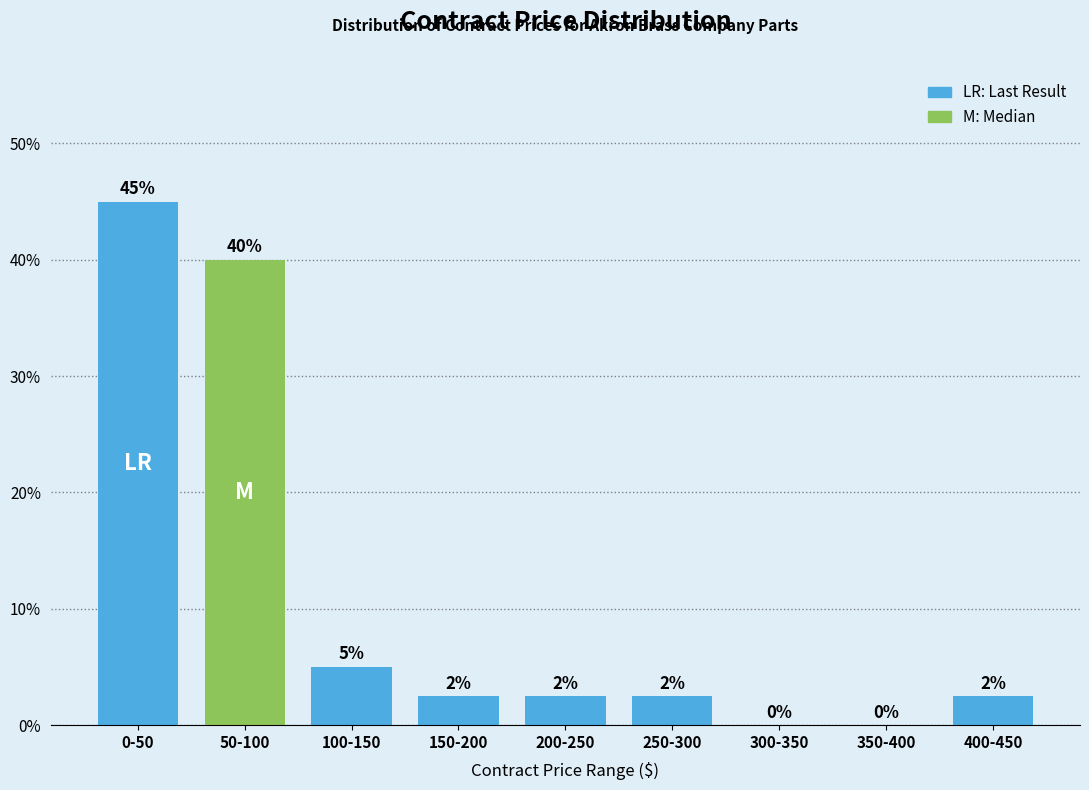

Which has a higher value, 200-250 or 50-100?

50-100